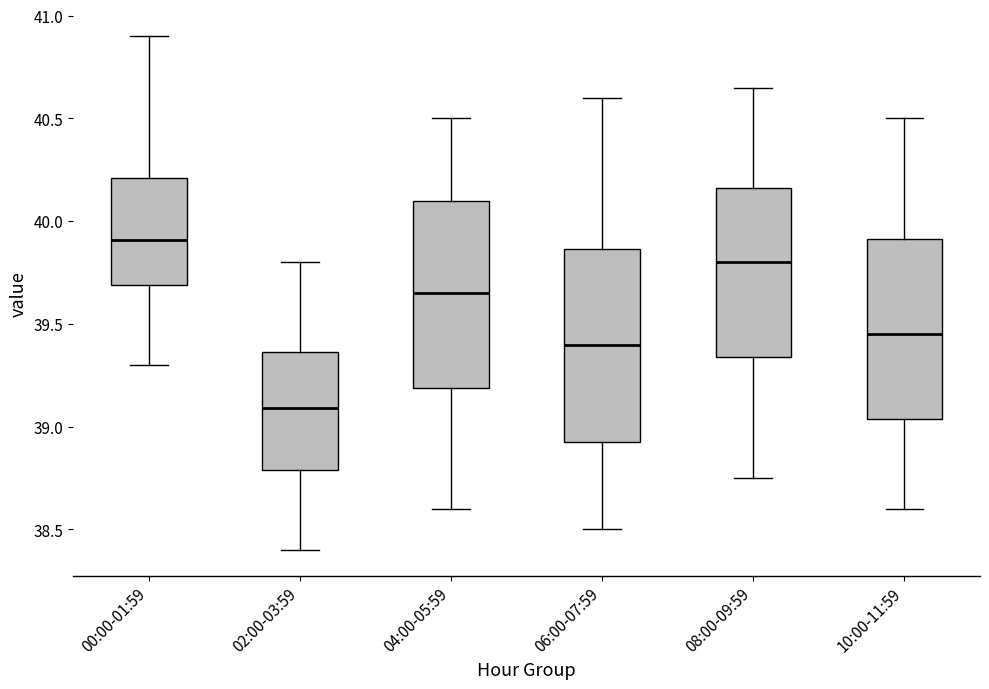

Which box has the highest median line?

00:00-01:59